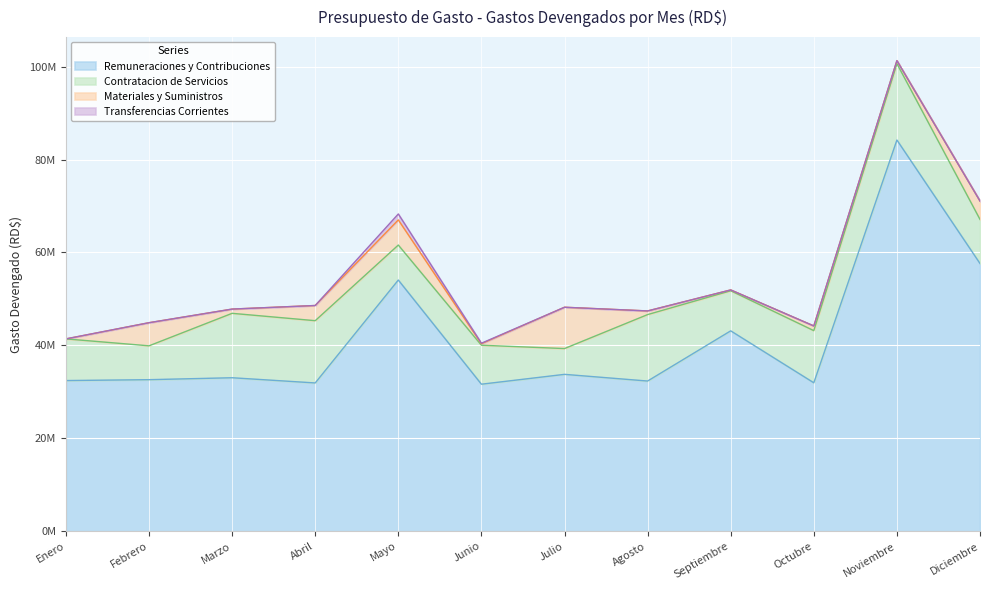

At Abril, list the series in order from largest to smallest.

Remuneraciones y Contribuciones, Contratacion de Servicios, Materiales y Suministros, Transferencias Corrientes